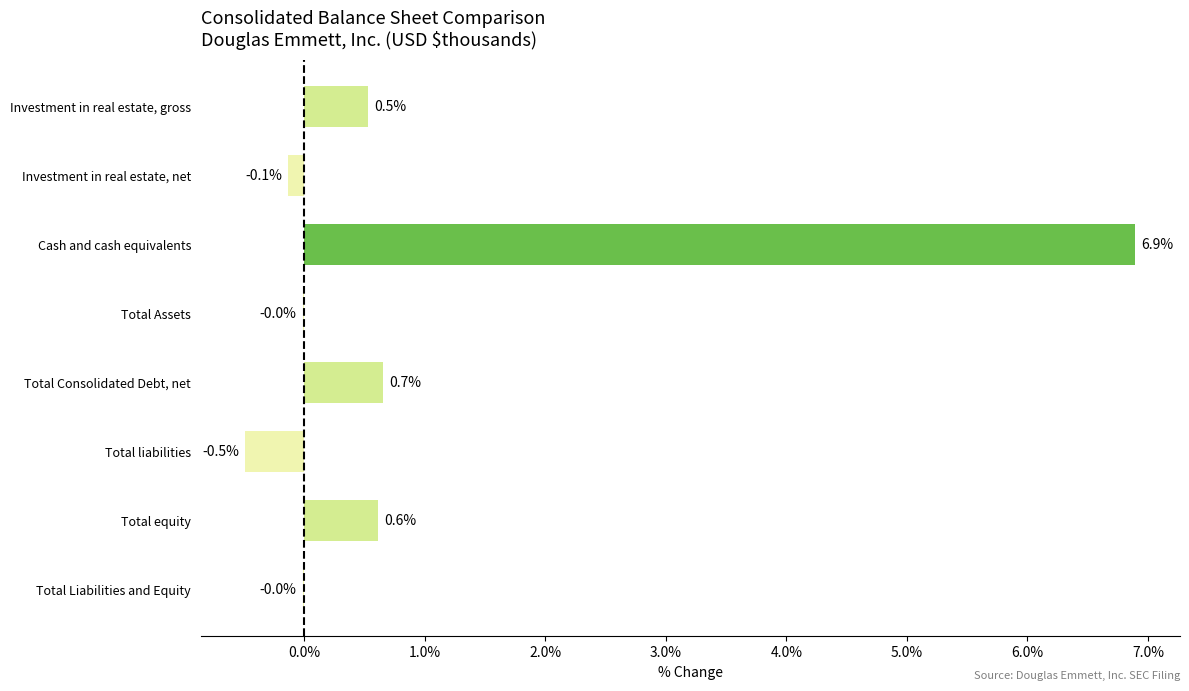

Where is the data nearest to the value 3?

Total Consolidated Debt, net